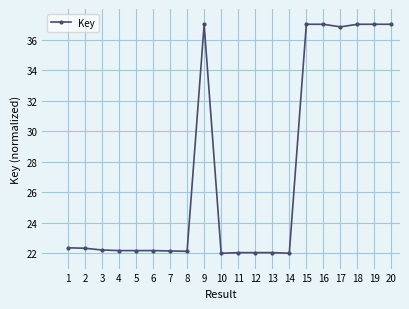

What is the difference between the values at 4 and 11?

0.1